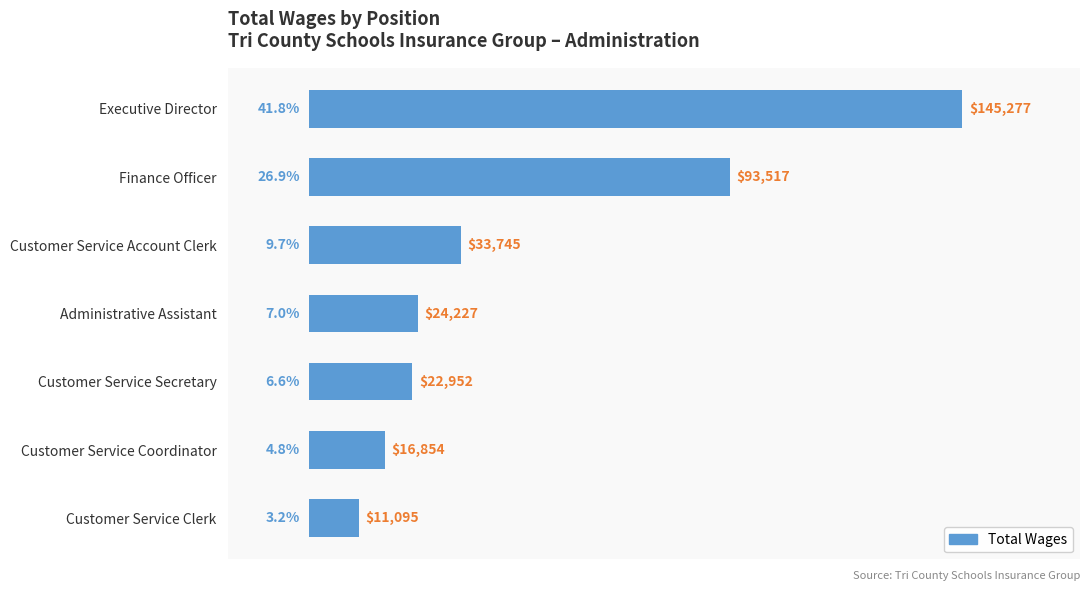

Reading top to bottom, extract all data points from this chart.

145277	93517	33745	24227	22952	16854	11095